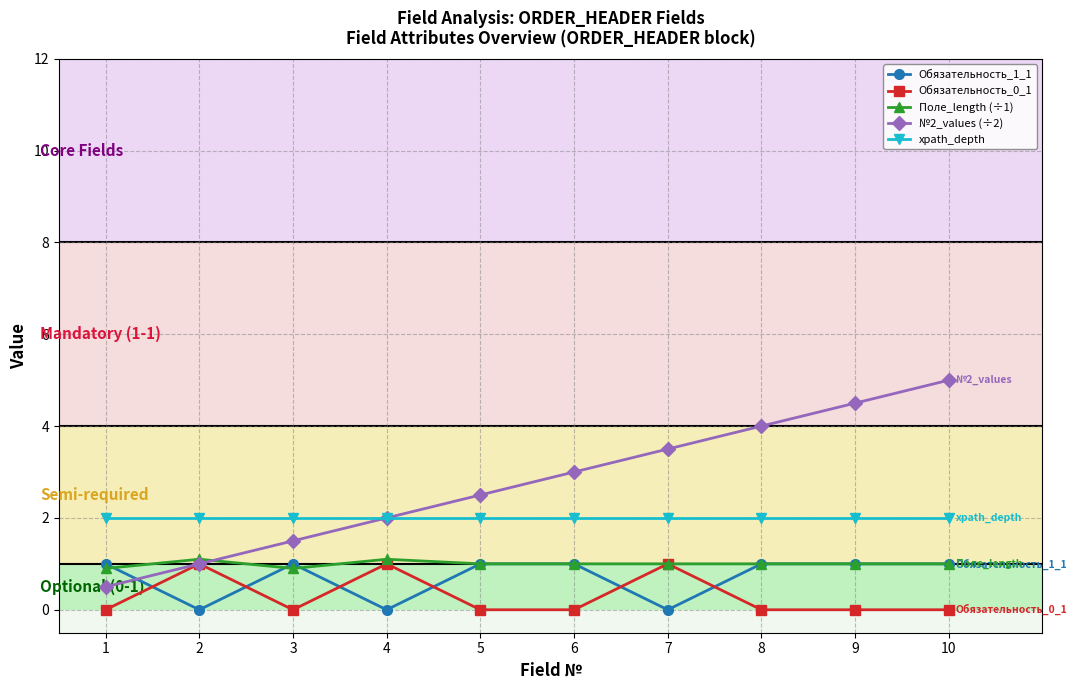

Is the value of Обязательность_0_1 at 6 greater than the value of Поле_length (÷1) at 1?

No